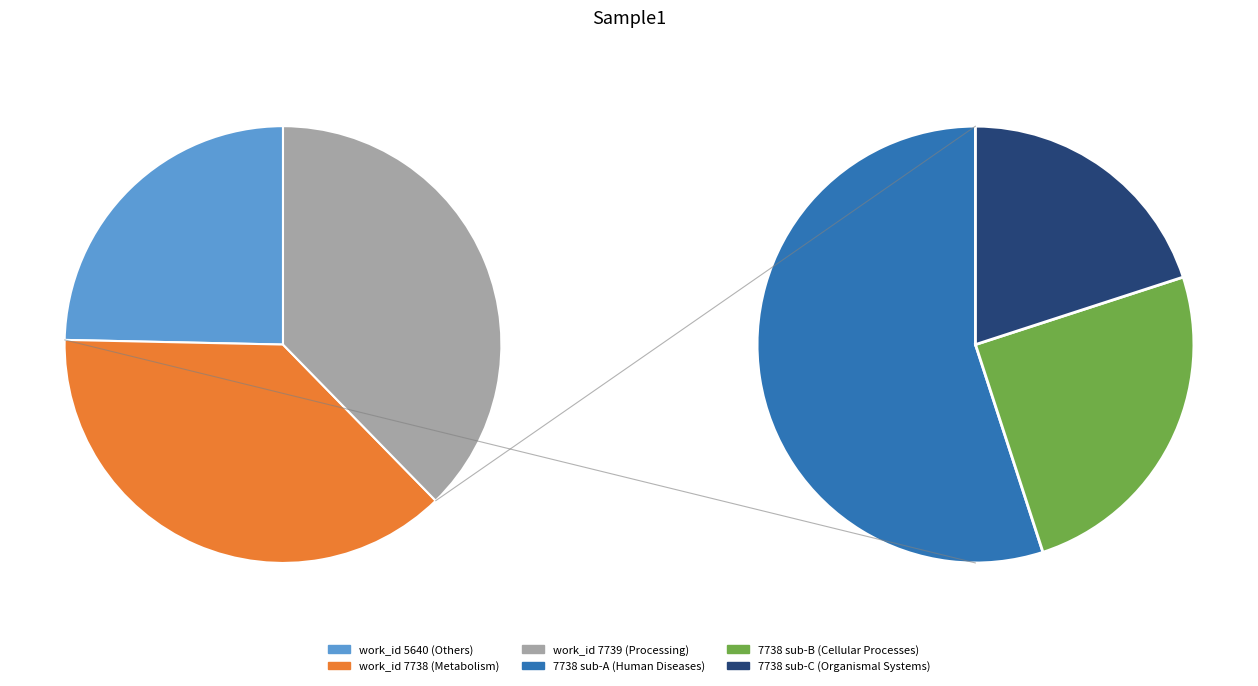

What percentage is NOT represented by 7739?

62.3%